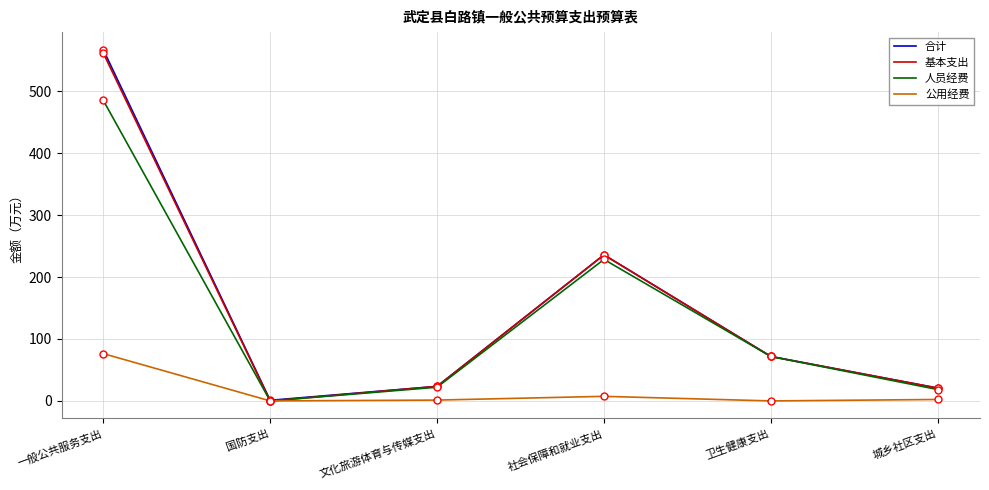

What is the difference between the 公用经费 values at 国防支出 and 一般公共服务支出?

76.4